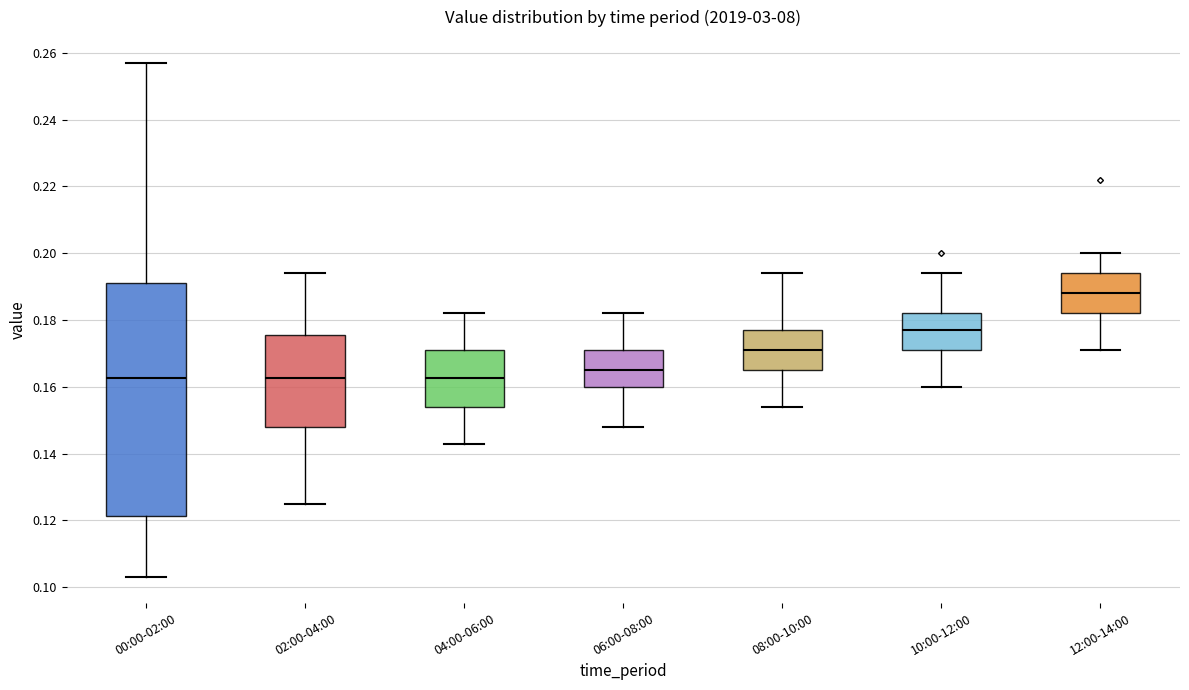

Reading left to right, read every box against the y-axis: the position of its median line, the range the box covers, and the ends of its whiskers. The values are not printed on the chart, so give them approximately, as read against the axis.

00:00-02:00: median 0.162, box 0.122 to 0.192, whiskers 0.104 to 0.258
02:00-04:00: median 0.162, box 0.148 to 0.176, whiskers 0.126 to 0.194
04:00-06:00: median 0.162, box 0.154 to 0.172, whiskers 0.144 to 0.182
06:00-08:00: median 0.166, box 0.160 to 0.172, whiskers 0.148 to 0.182
08:00-10:00: median 0.172, box 0.166 to 0.178, whiskers 0.154 to 0.194
10:00-12:00: median 0.178, box 0.172 to 0.182, whiskers 0.160 to 0.194
12:00-14:00: median 0.188, box 0.182 to 0.194, whiskers 0.172 to 0.200